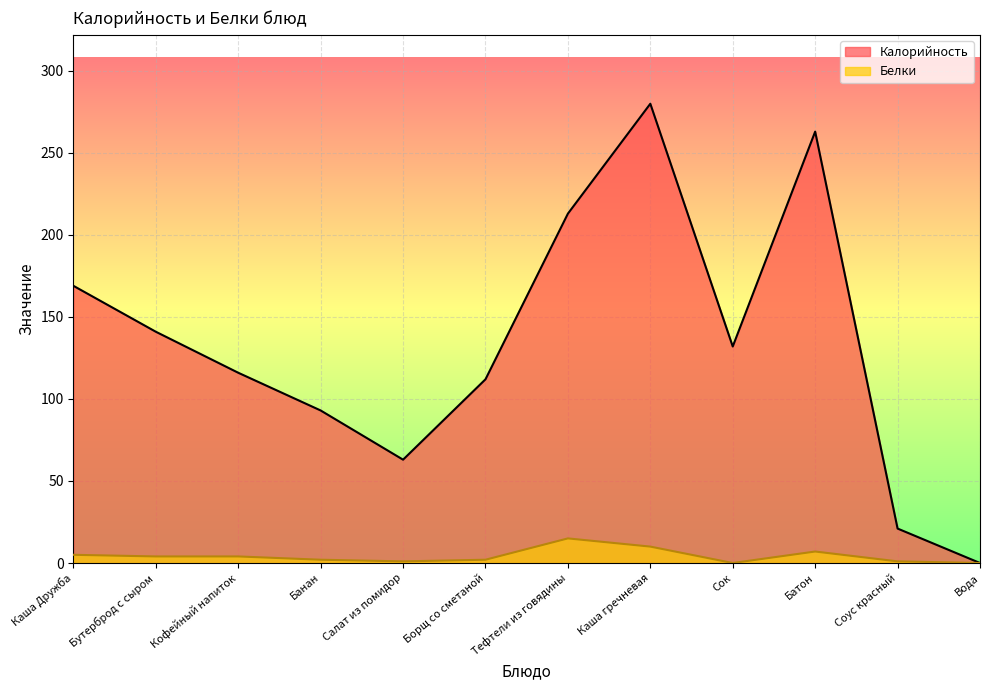

At how many categories does at least one series exceed 251?

2